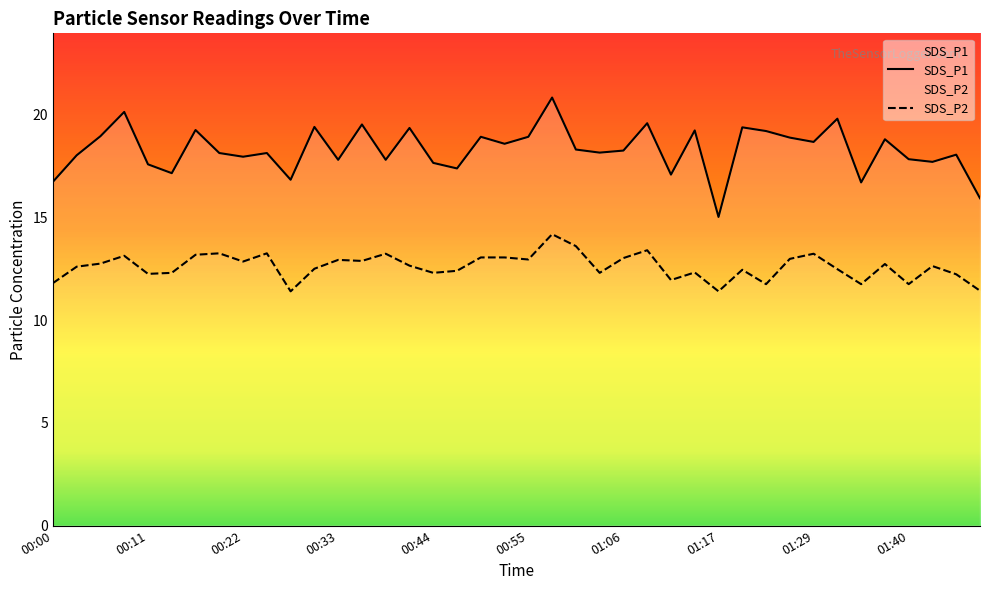

Rank the series by their average value, from lowest to highest.

SDS_P2, SDS_P1